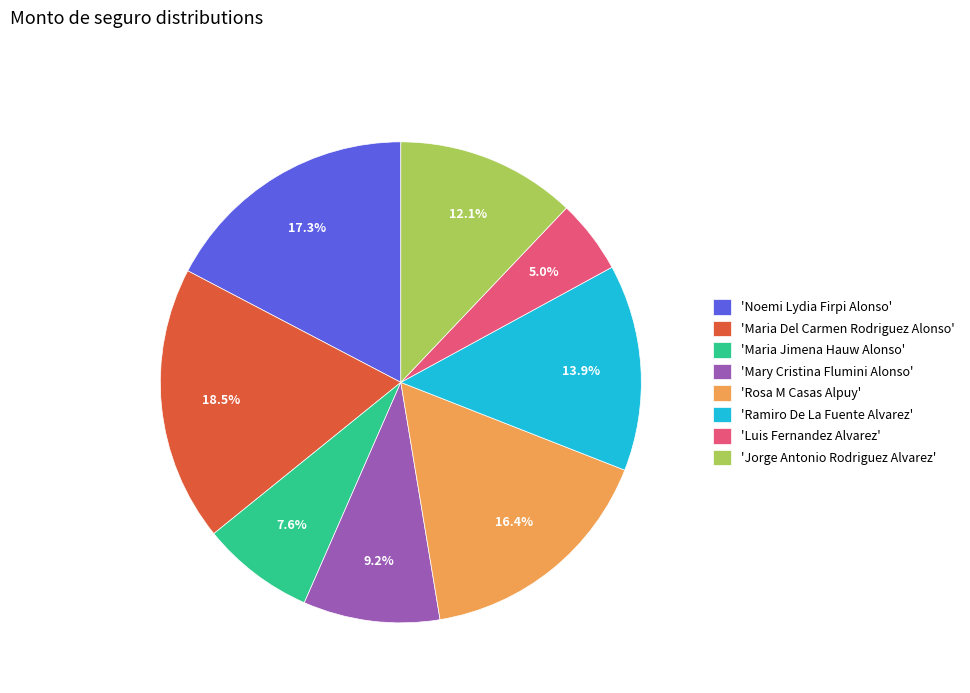

Is there any slice that represents more than half of the pie?

No